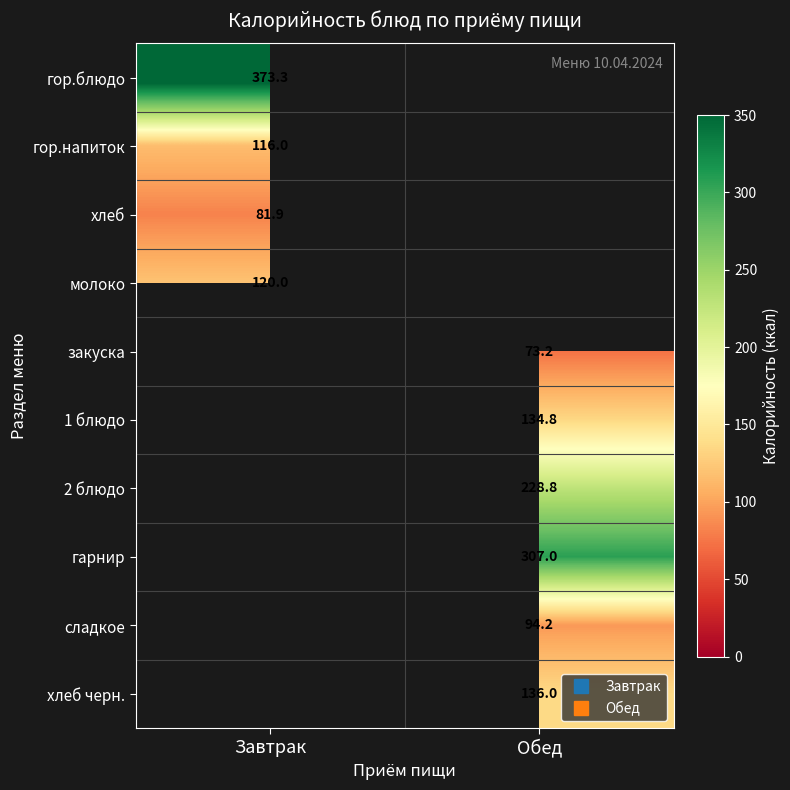

The молоко series shows 175.3 at Завтрак. True or false?

False